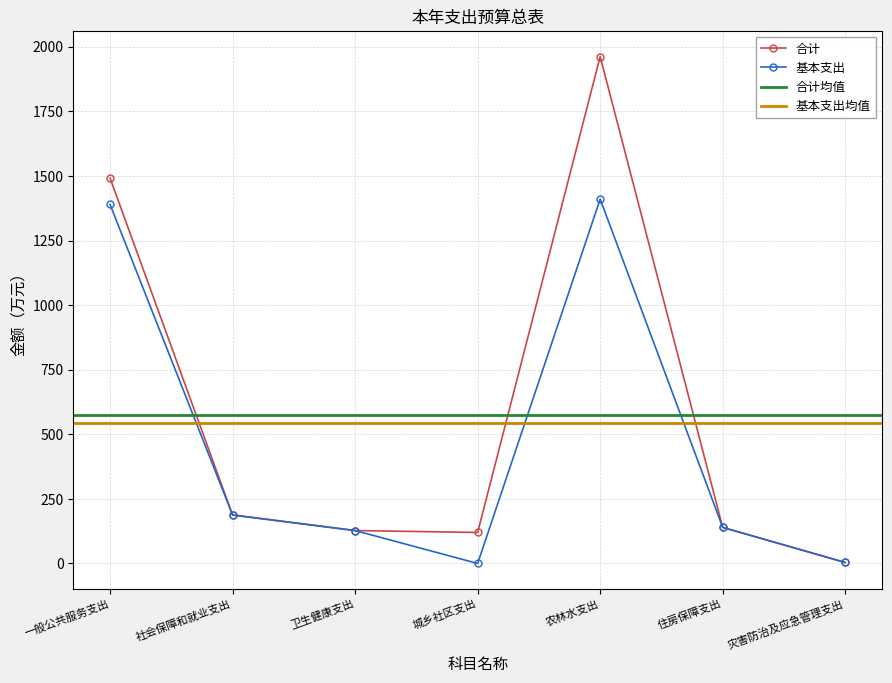

What position from the left is 农林水支出?

5